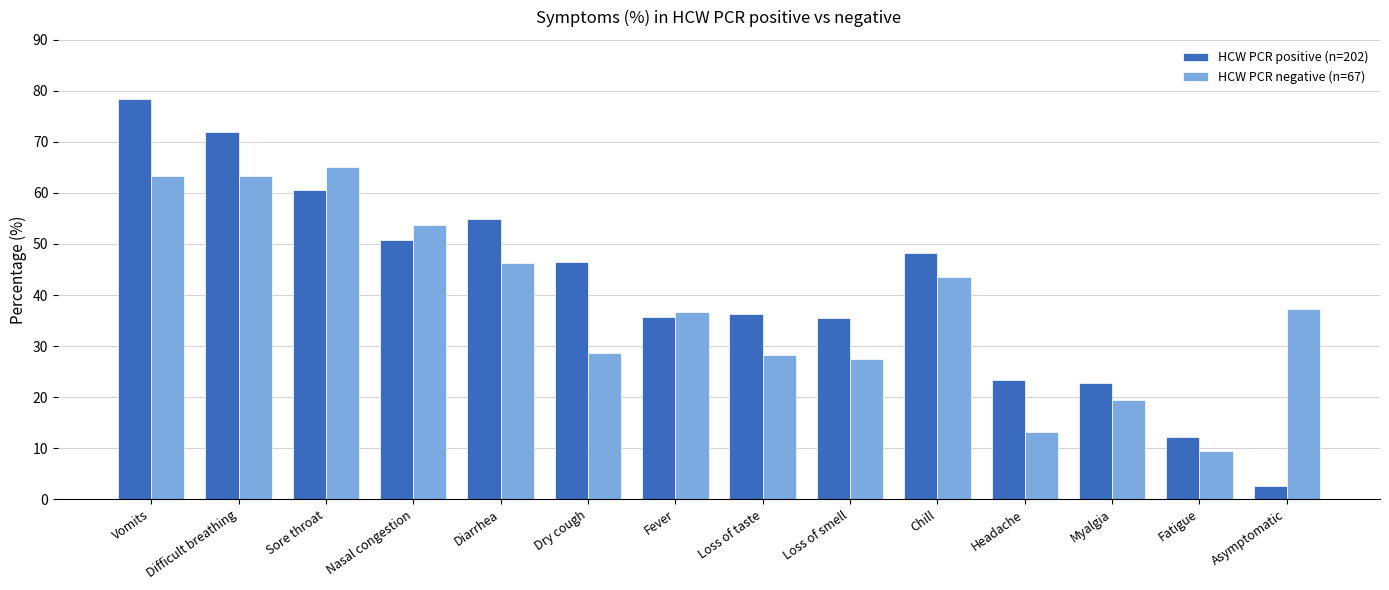

Which series has the widest spread of values?

HCW PCR positive (n=202)